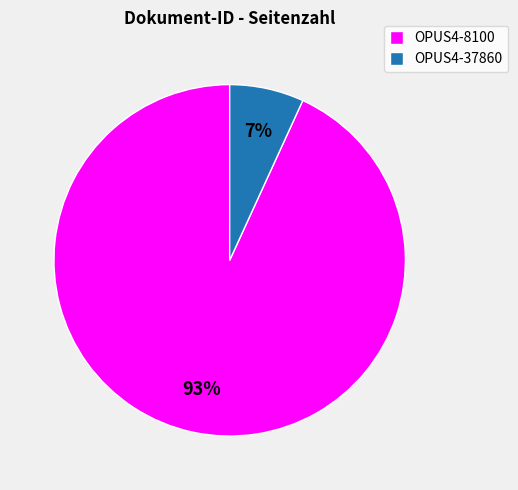

Is it true that OPUS4-8100 is 93% of the pie?

True